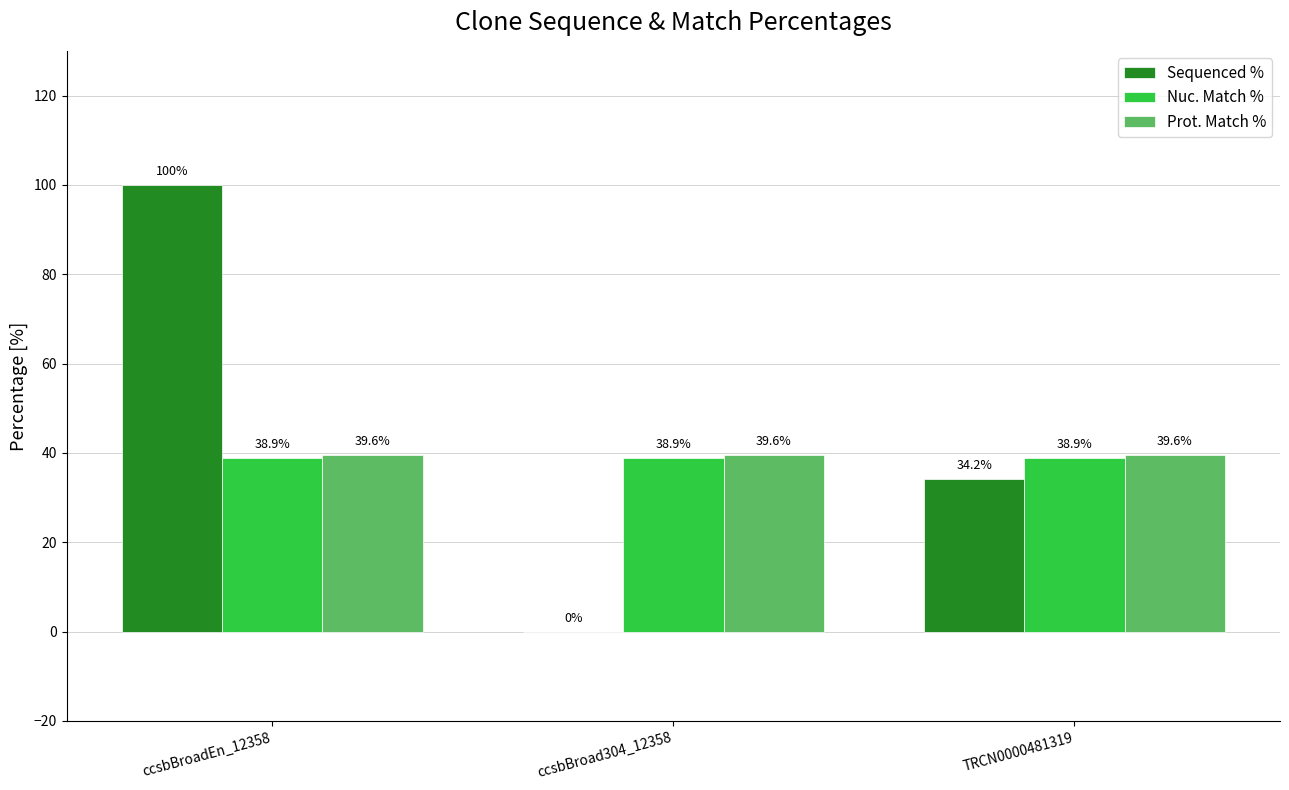

Which series has the largest range (max minus min)?

Sequenced %